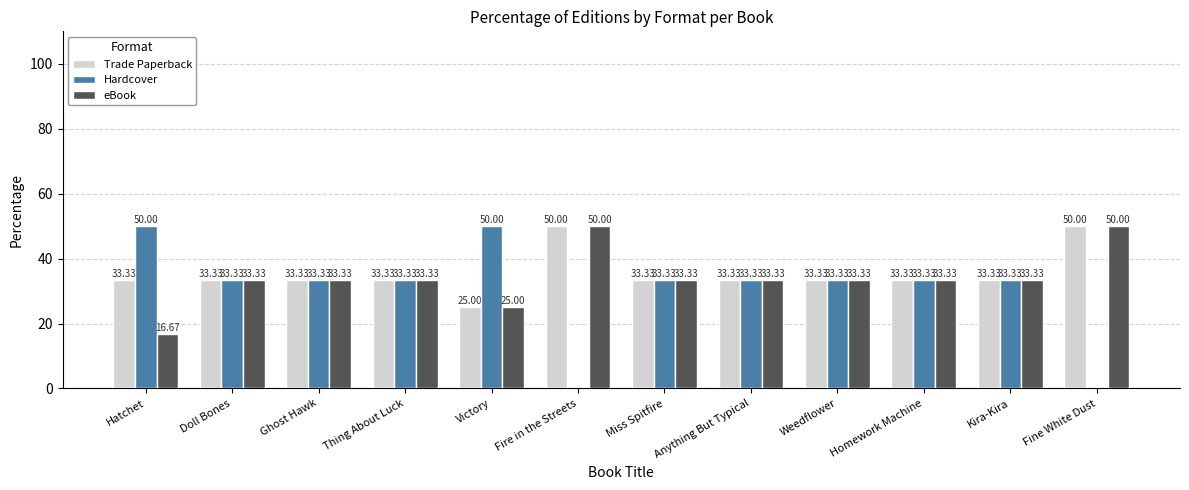

What is the sum of all Trade Paperback values?

425.0